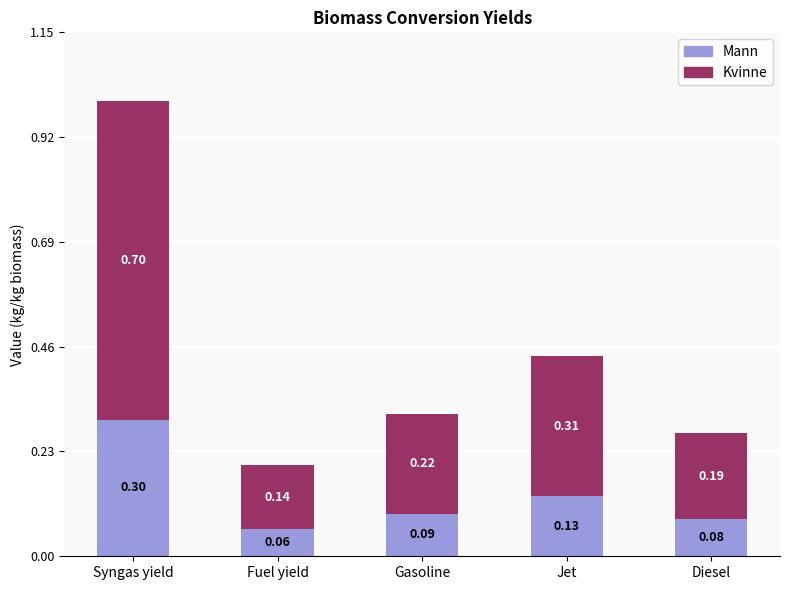

List the labels in order of Mann value, smallest first.

Fuel yield, Diesel, Gasoline, Jet, Syngas yield